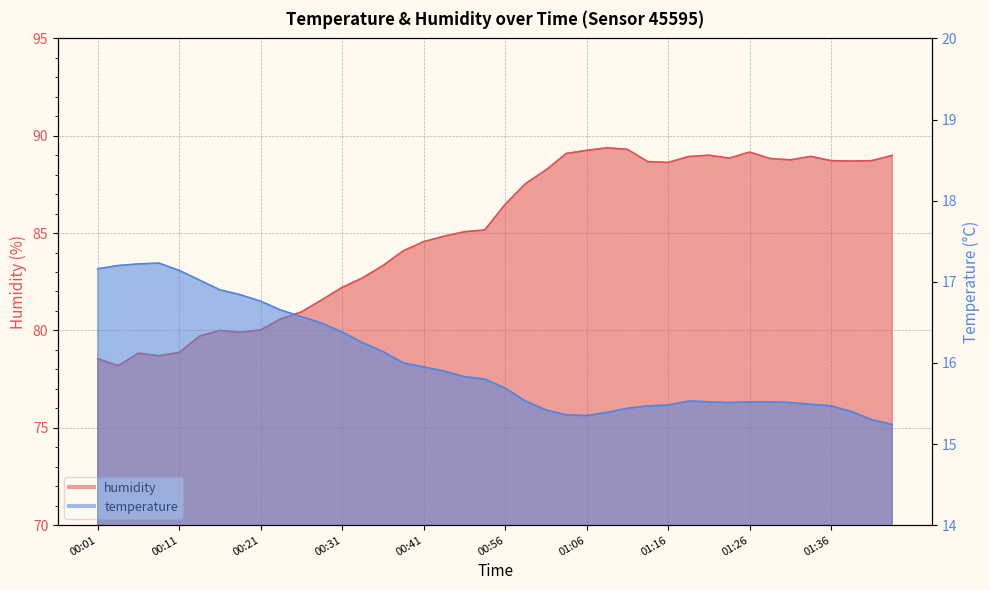

Rank the series by their average value, from highest to lowest.

humidity, temperature